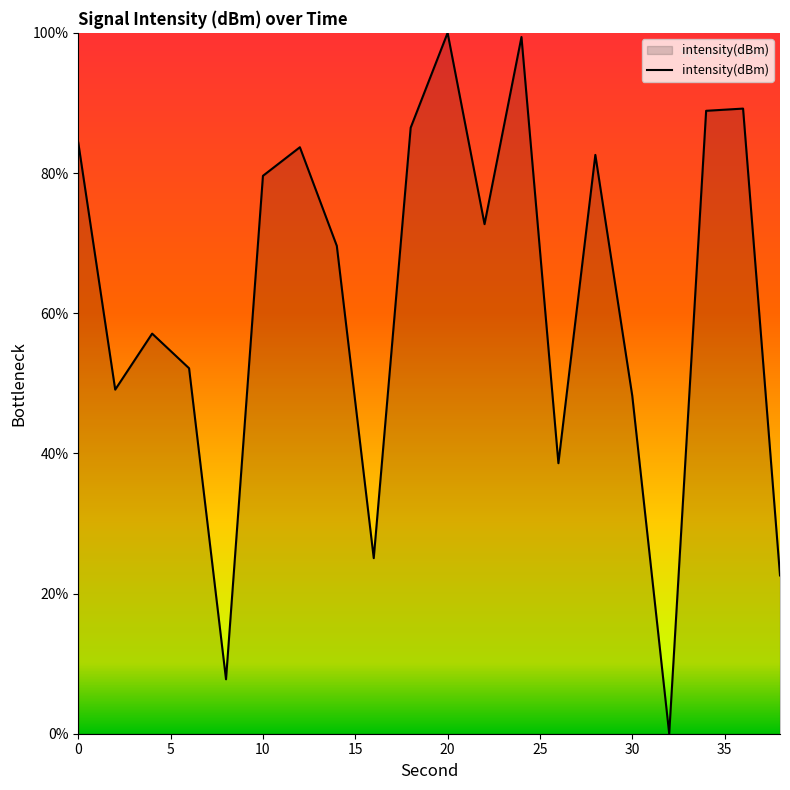

What is the maximum value shown in the chart?

100.0